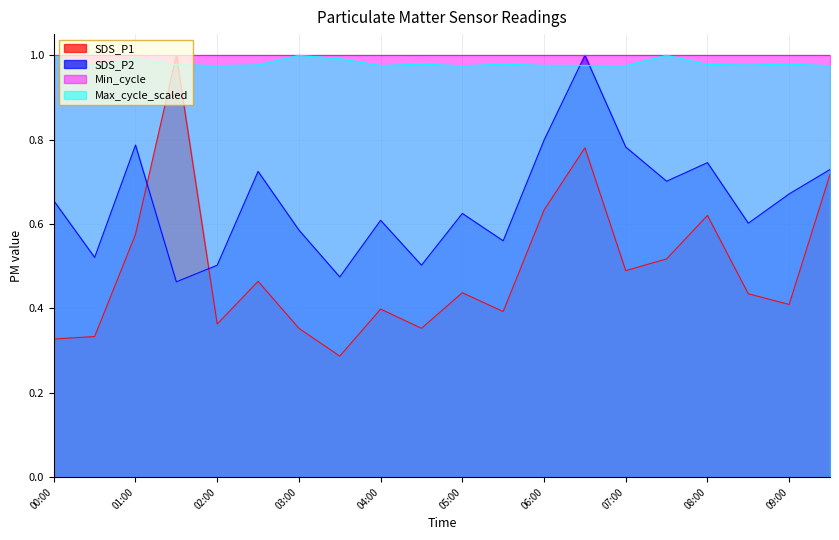

In SDS_P1, how many points are lower than both neighbors (excluding endpoints)?

6